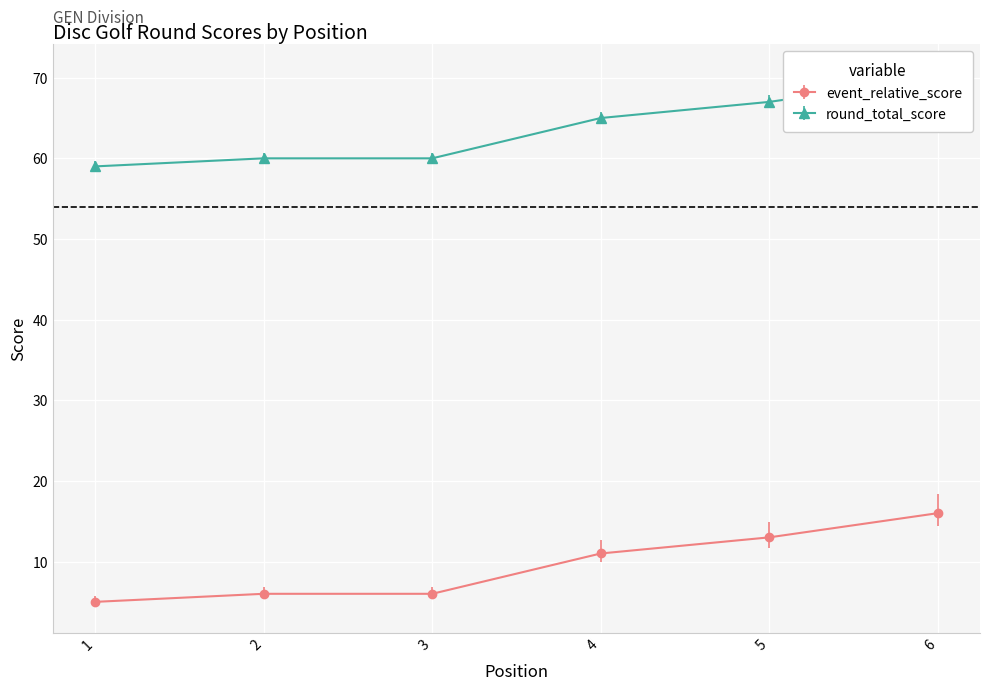

How many distinct data groups are displayed?

2